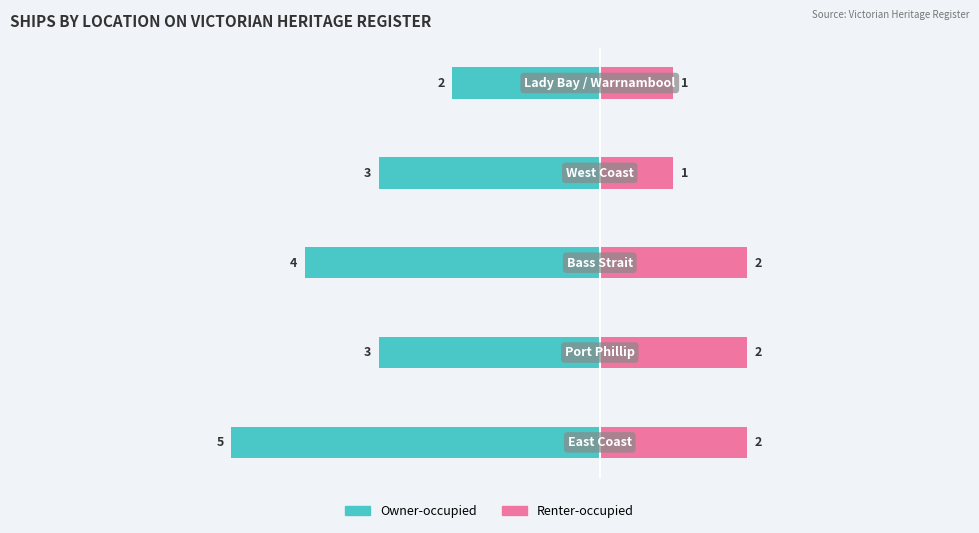

Reading right to left, what are all the values shown in this chart?

Owner-occupied: -2	-3	-4	-3	-5
Renter-occupied: 1	1	2	2	2